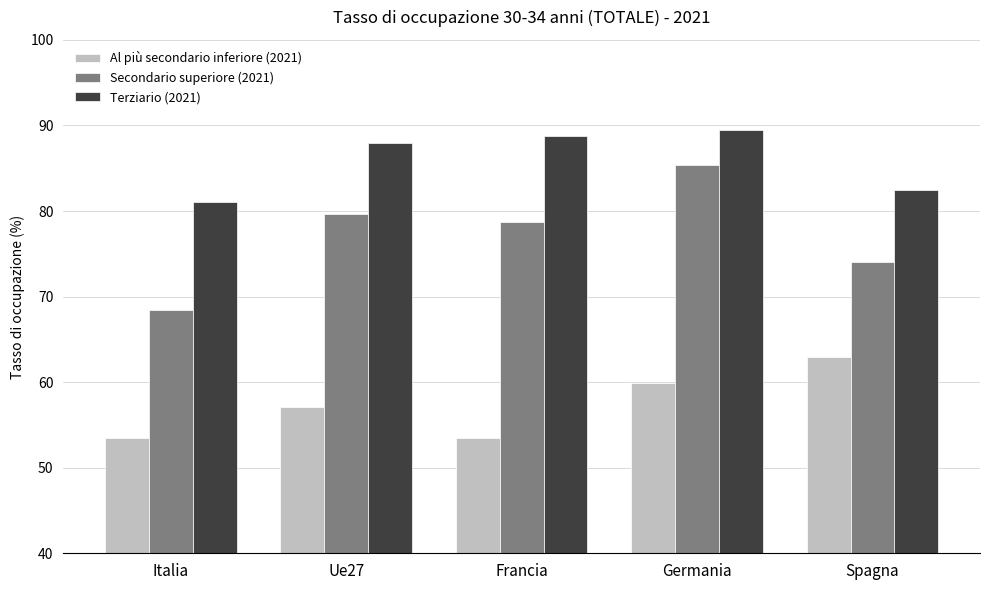

How many data points in Secondario superiore (2021) are less than 78?

2